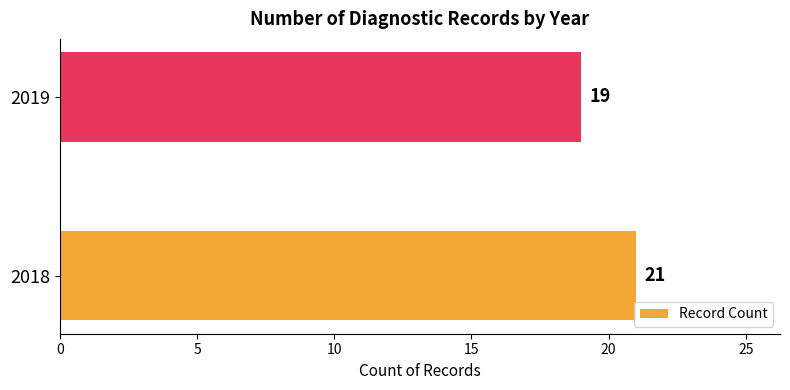

Between 2018 and 2019, which is larger?

2018